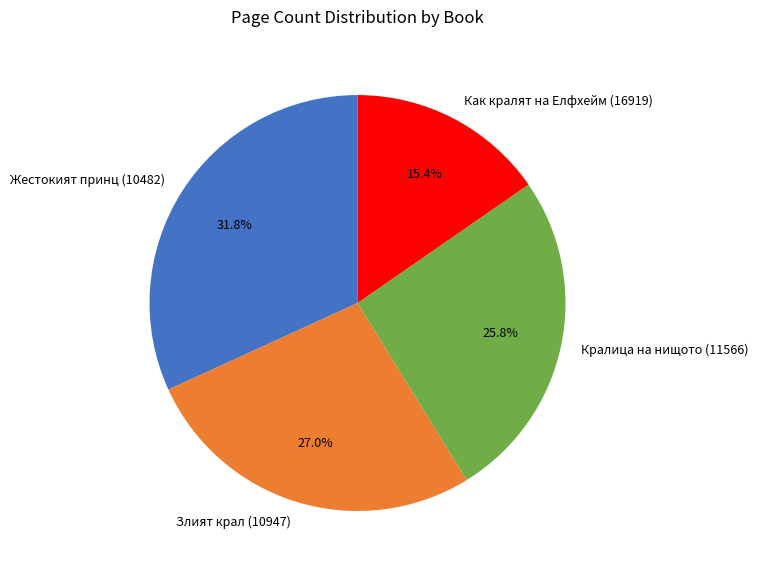

Combined, what portion of the pie is Кралица на нищото (11566) and Злият крал (10947)?

52.8%